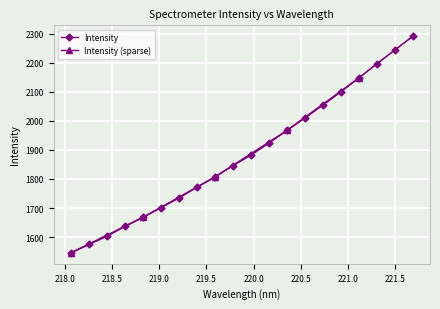

At which label is the value closest to 1918?

220.1623